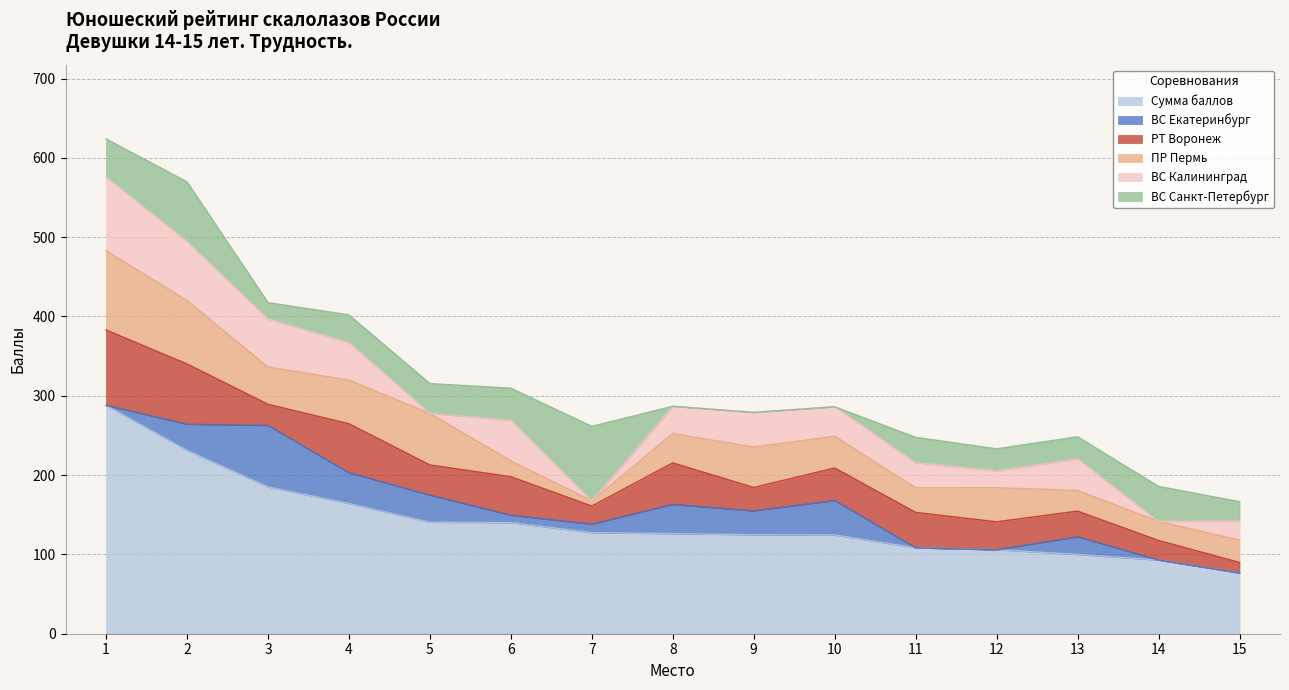

How many data points in ВС Санкт-Петербург are above 32?

7